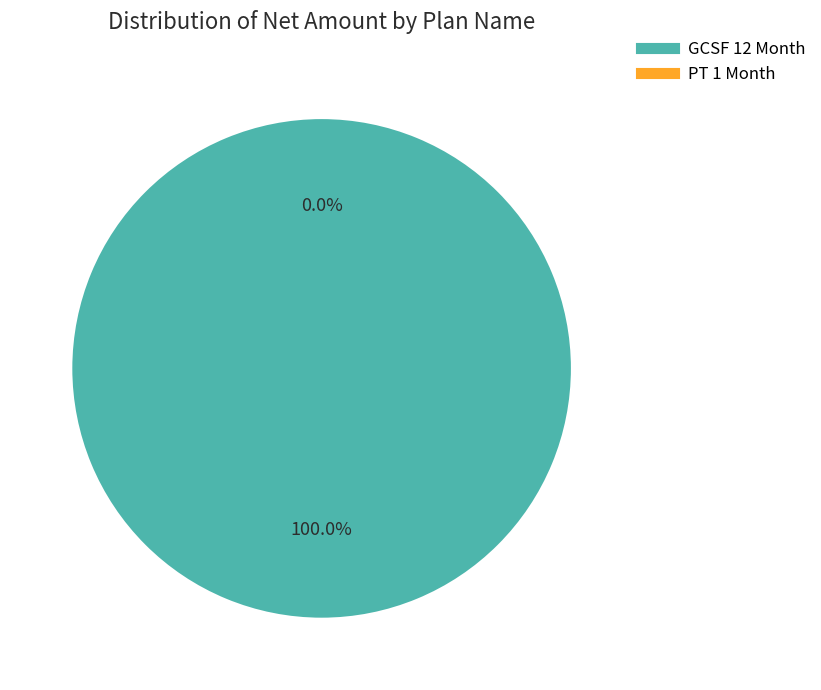

Which slice is the smallest?

PT 1 Month